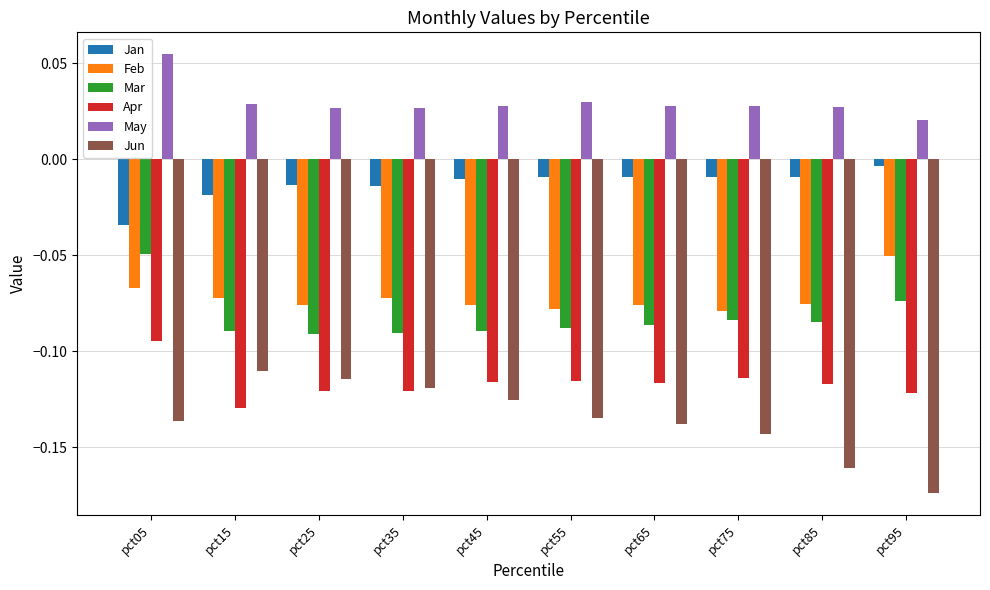

What is the sum of all May values?

0.3